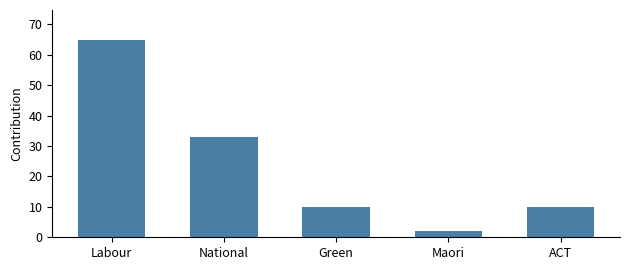

Approximately how many times larger is the value at Labour compared to ACT?

6.5